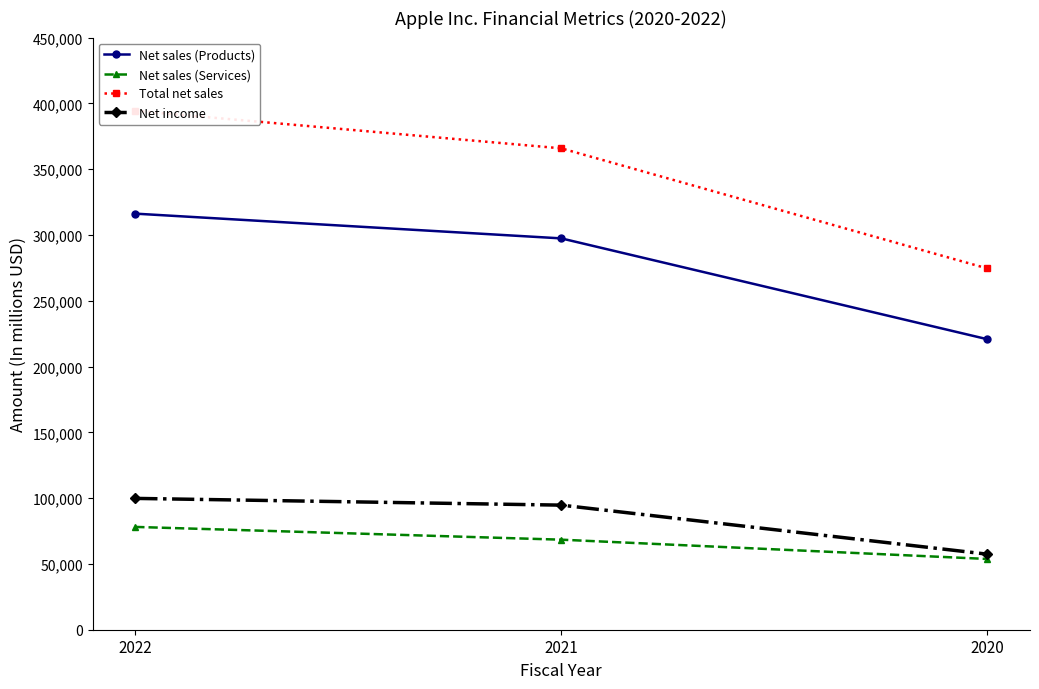

What is the average value of the Net sales (Services) series?

66774